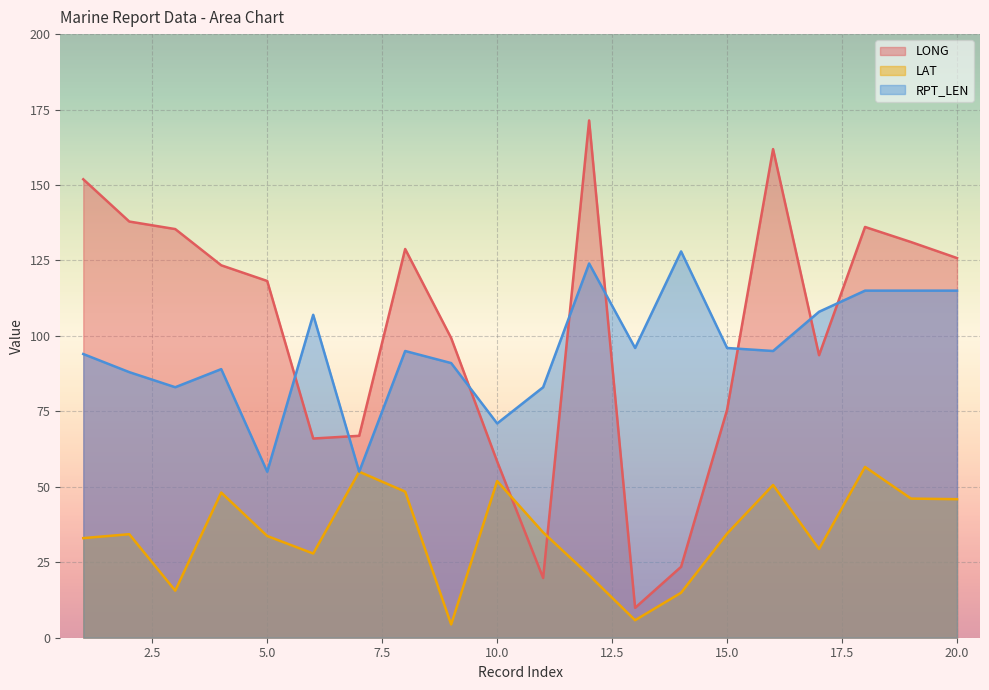

True or false: RPT_LEN has a value of 162.8 at 13.

False